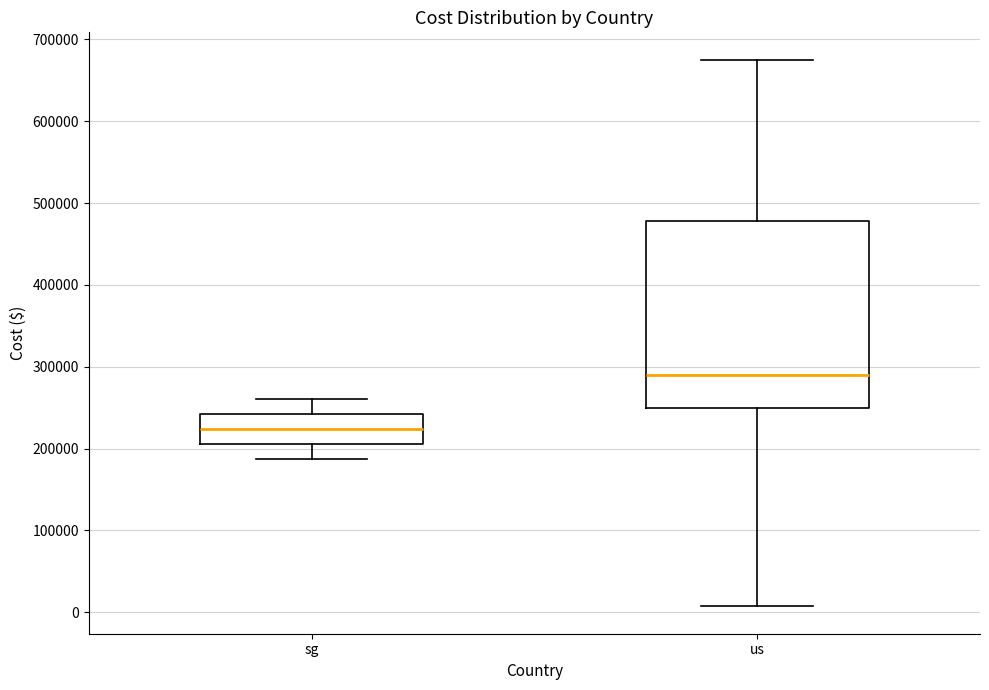

Reading left to right, transcribe this box plot: for each box, give where its median line is, the range the box spans, and where its two whiskers end, as read against the y-axis. The values are not printed on the chart, so give them approximately, as read against the axis.

sg: median 220000, box 210000 to 240000, whiskers 190000 to 260000
us: median 290000, box 250000 to 480000, whiskers 10000 to 680000